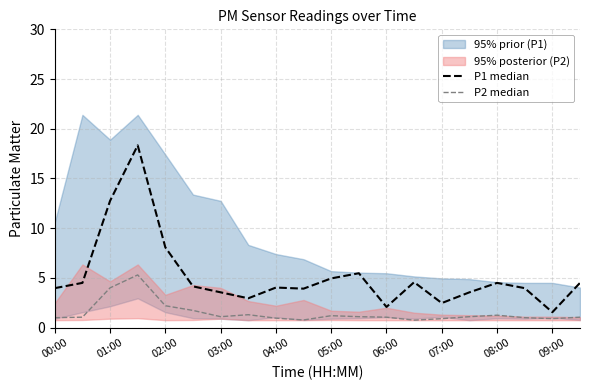

What is the difference between the second highest and minimum values in the P2 median series?

3.2